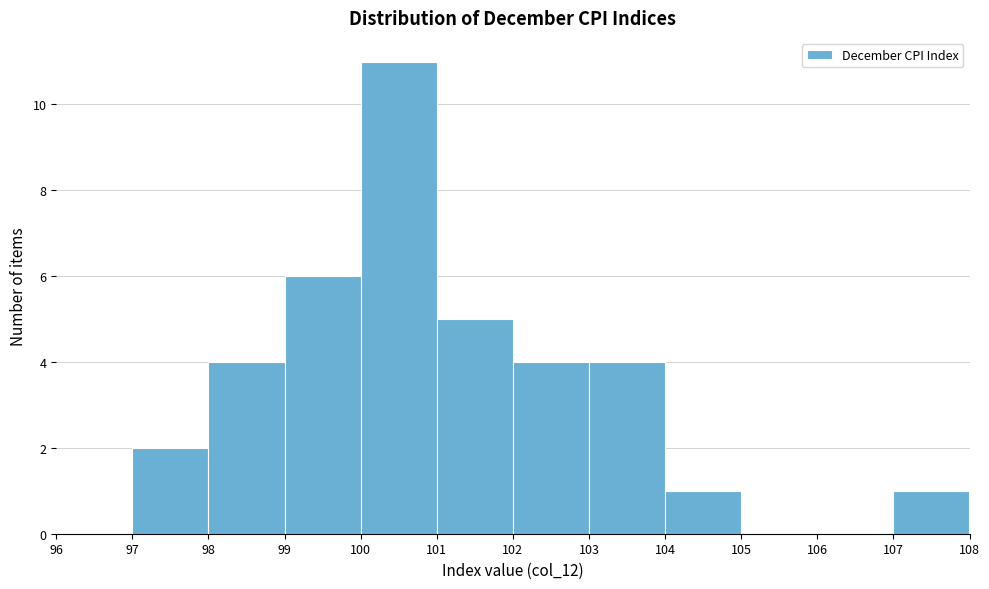

How tall is the bar that spans 107 to 108 on the x-axis? The values are not printed on the chart, so give them approximately, as read against the axis.

1